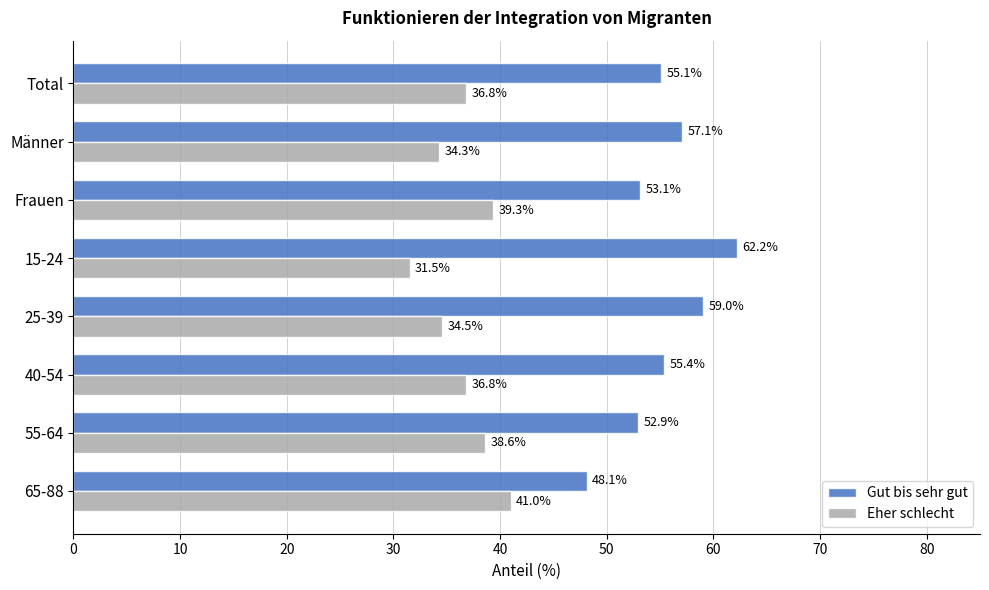

List the labels in order of Gut bis sehr gut value, largest first.

15-24, 25-39, Männer, 40-54, Total, Frauen, 55-64, 65-88